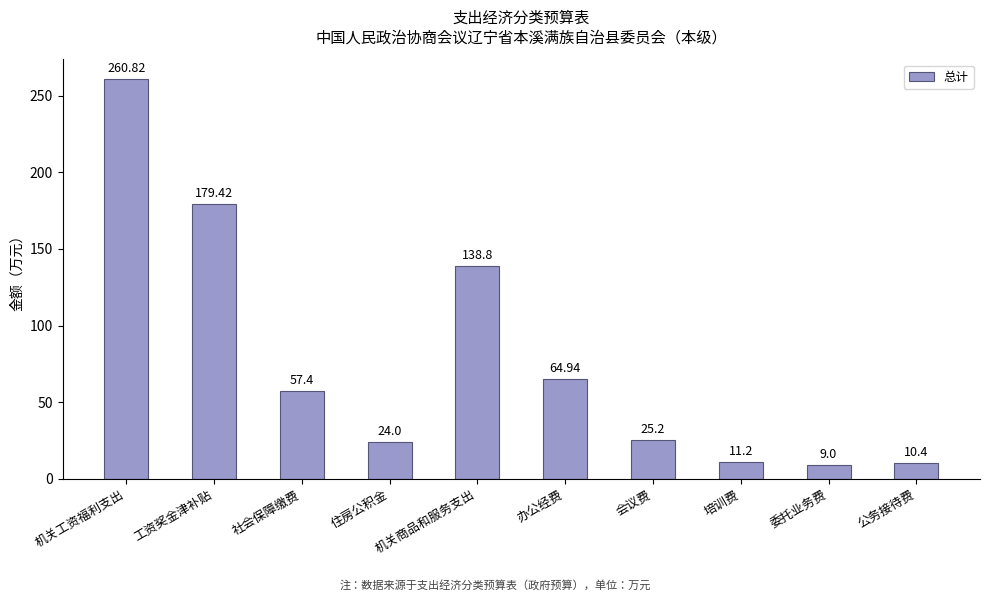

Which label corresponds to the smallest value in the chart?

委托业务费